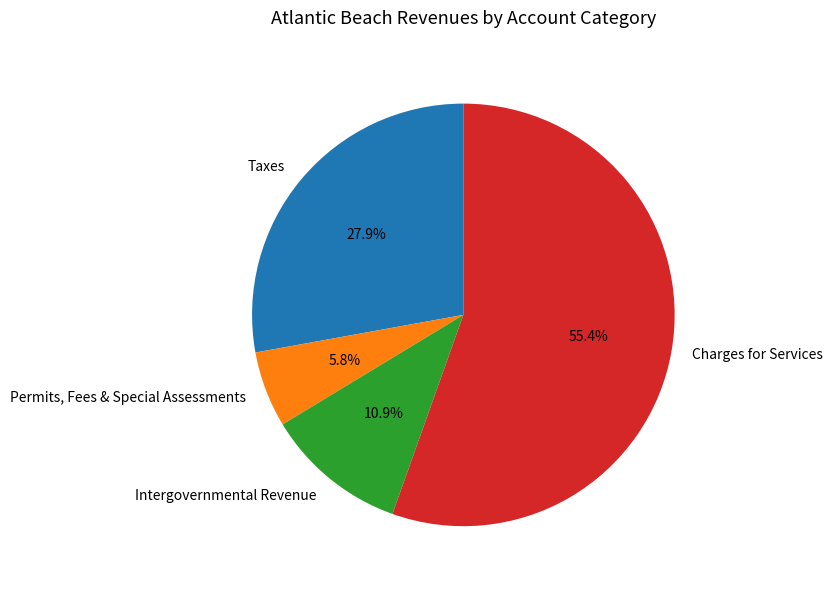

What percentage is NOT represented by Taxes?

72.1%